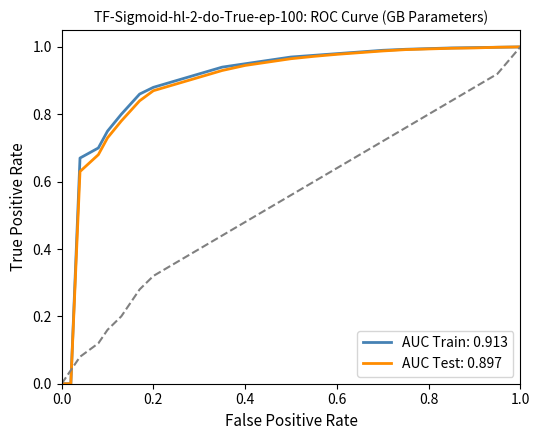

Is it true that AUC Train: 0.913 equals 1.0 at 0.8?

True